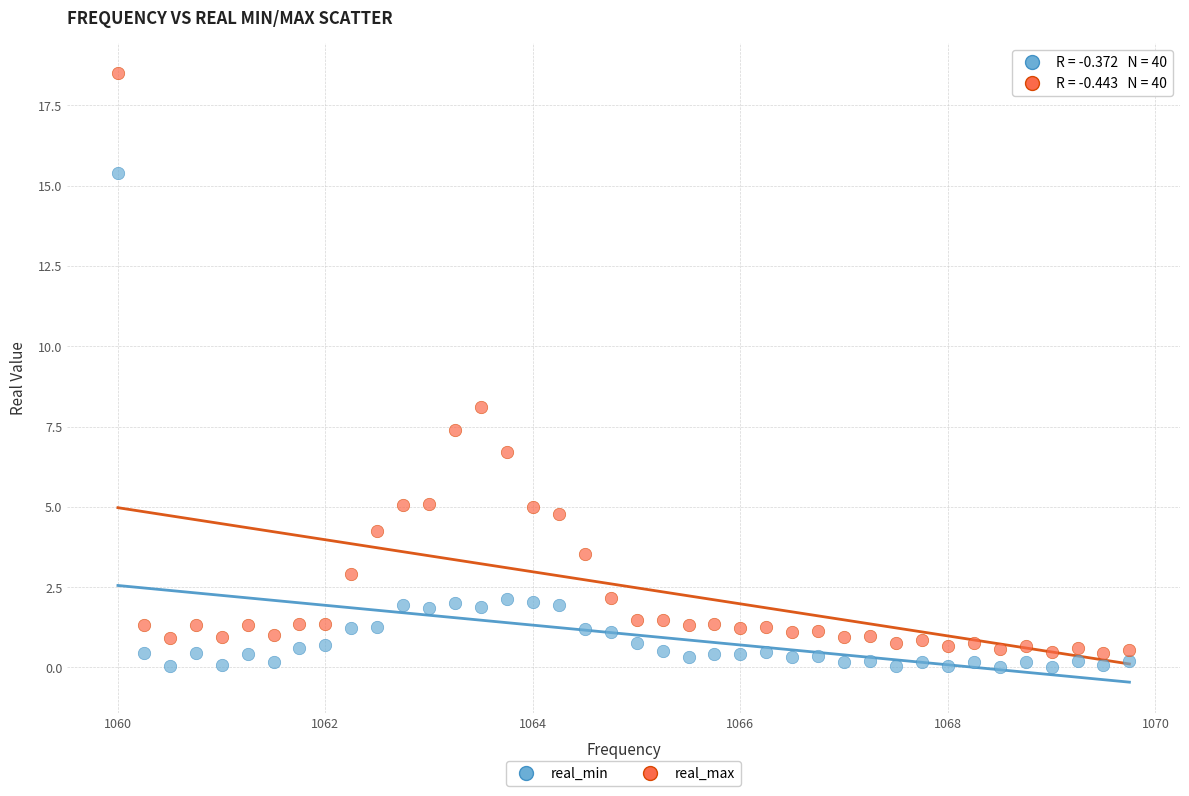

What are all the series names shown in the legend?

real_min, real_max